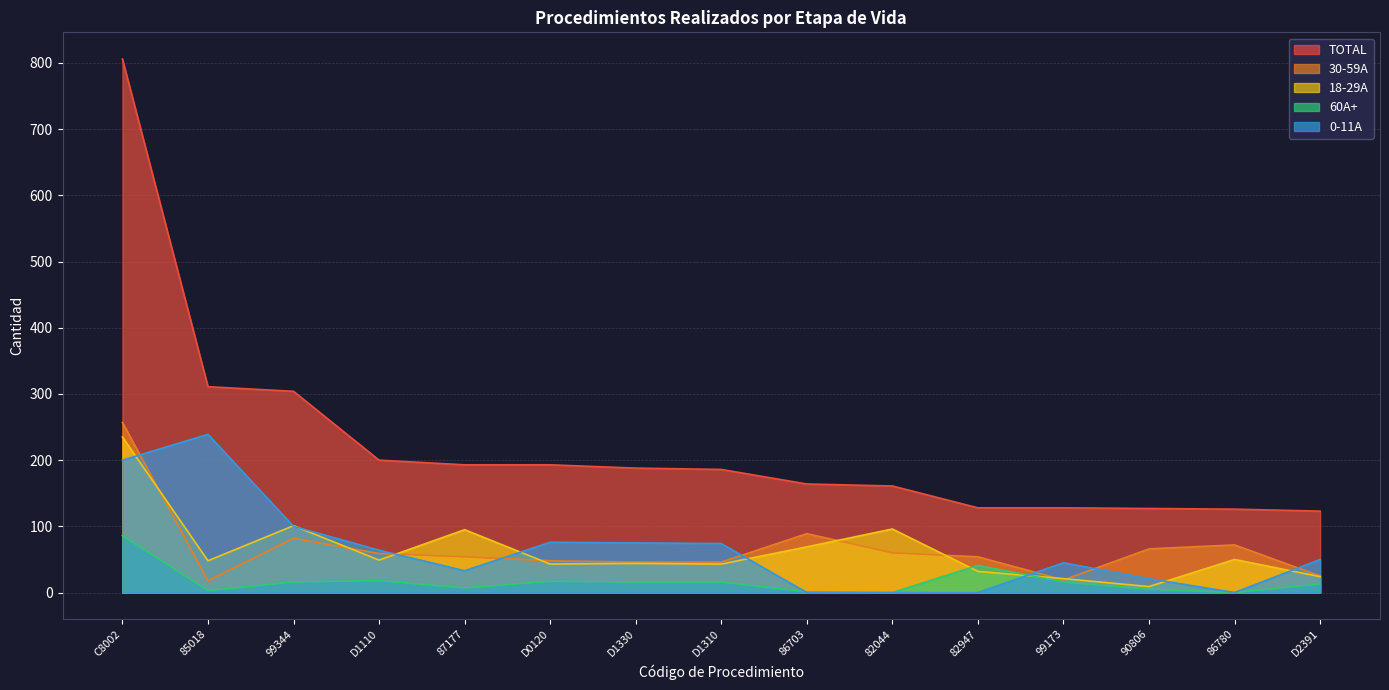

List the series in order of their peak value, highest first.

TOTAL, 30-59A, 0-11A, 18-29A, 60A+